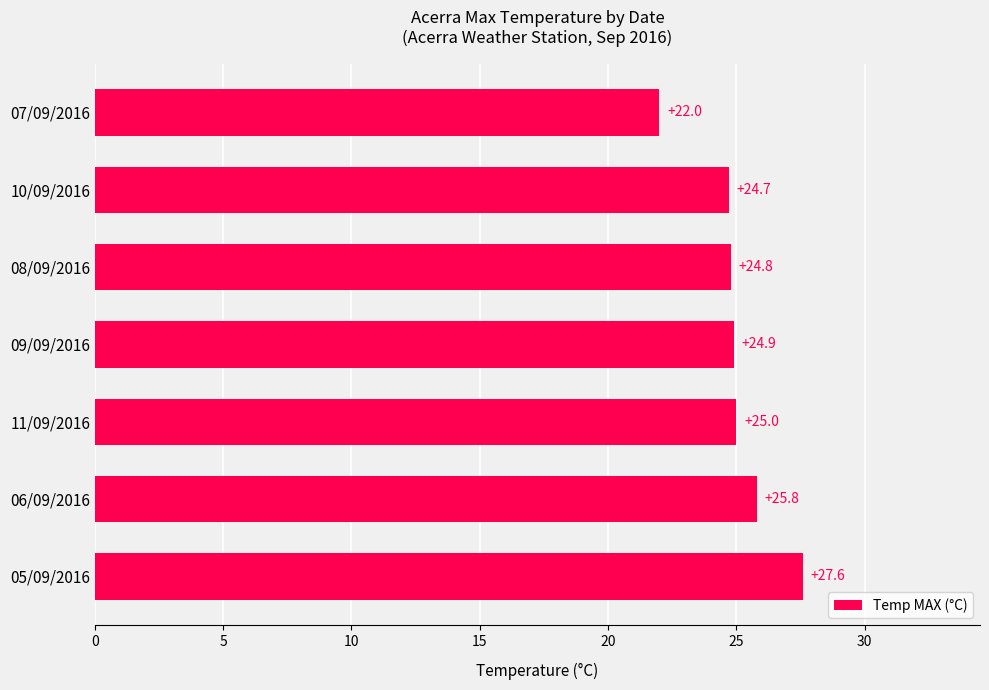

What is the maximum value shown in the chart?

27.6